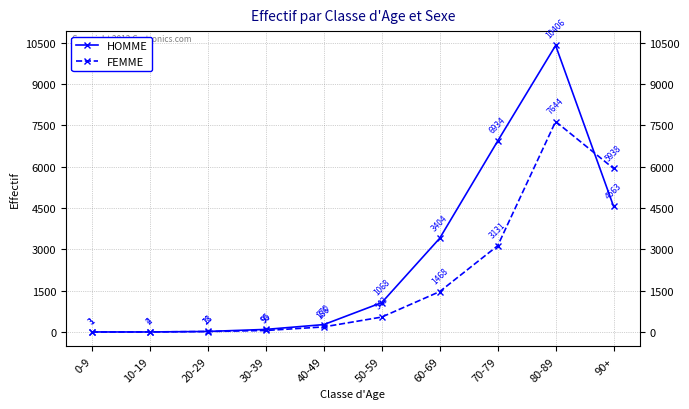

Count the number of data series in this chart.

2